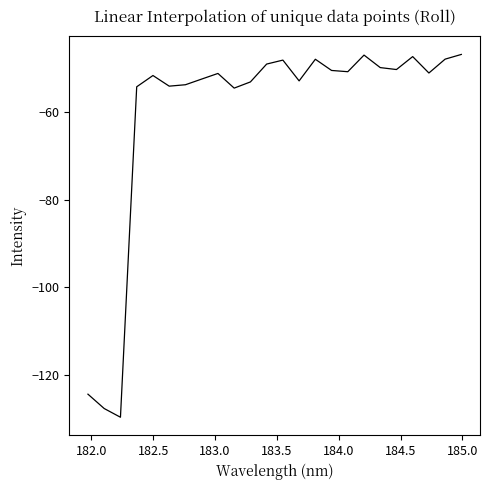

What is the minimum value shown in the chart?

-129.7